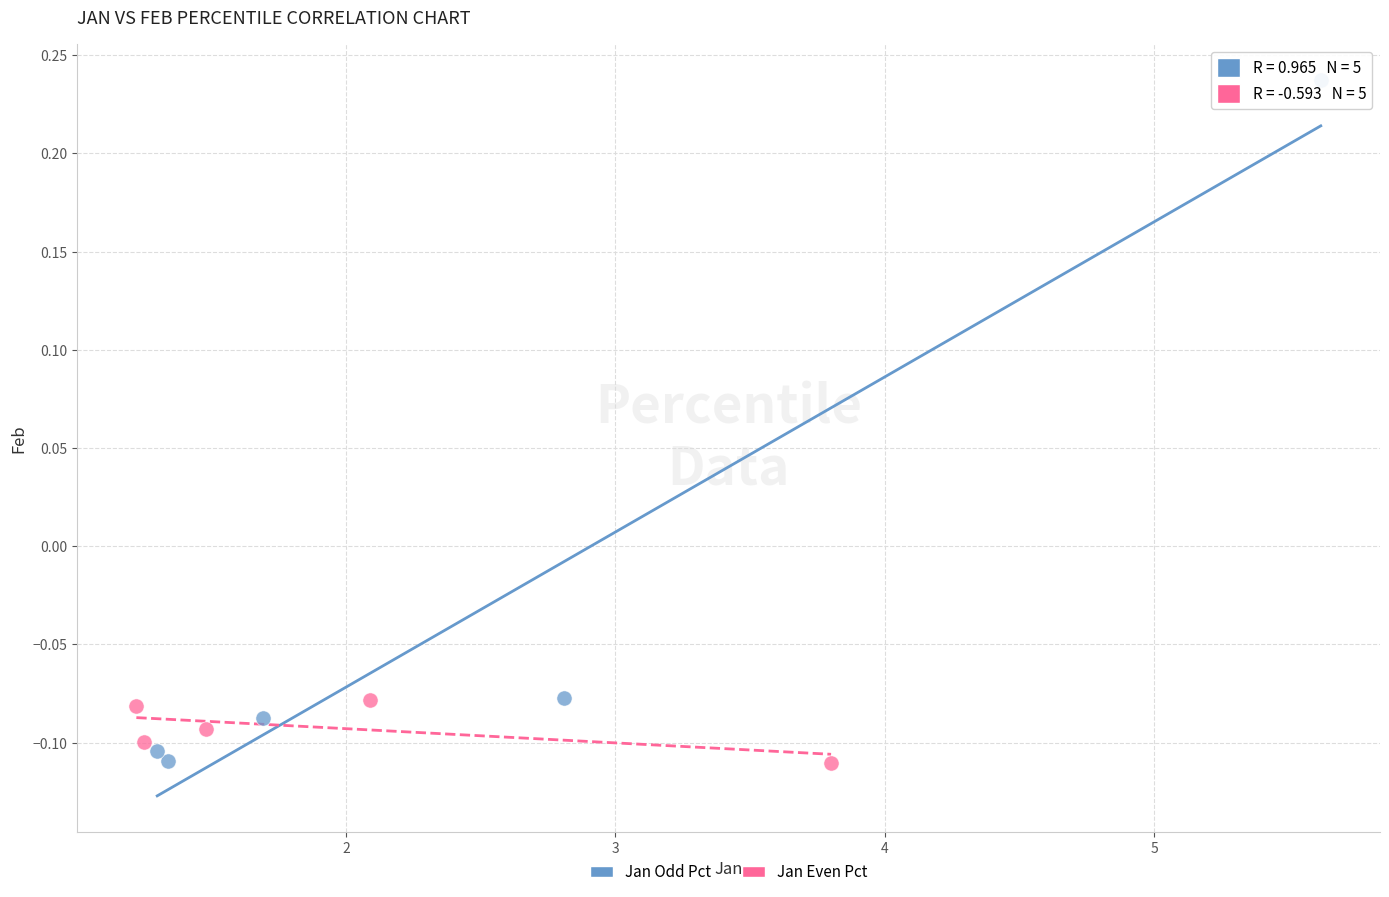

Which series has the widest spread of Y values?

Jan Odd Pct